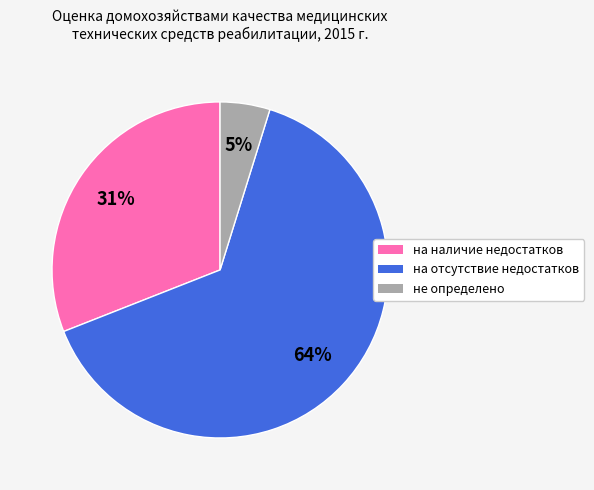

To the nearest percent, what is the difference between the largest and smallest slice percentages?

59%